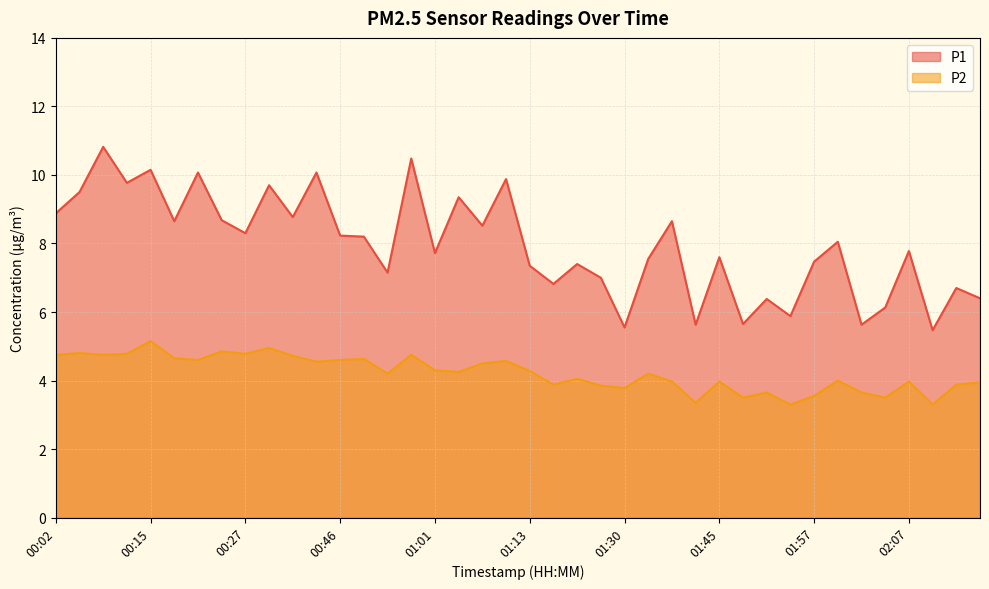

At which label does P1 reach its minimum?

02:12